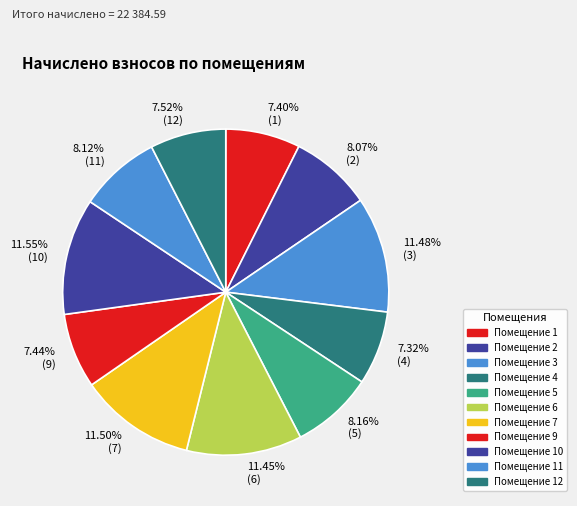

How many slices are in this pie chart?

11